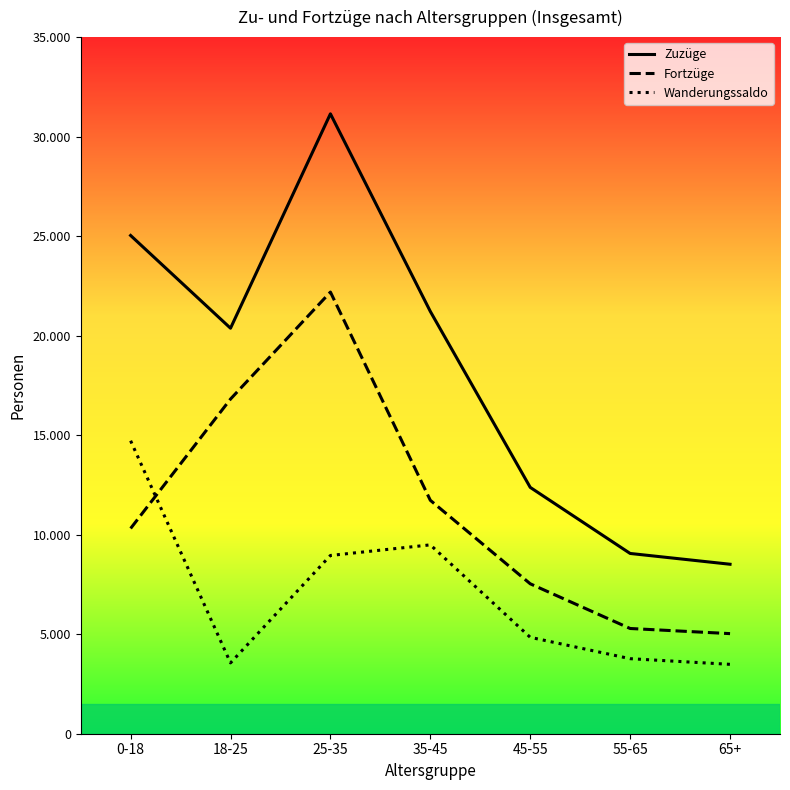

Read the Zuzüge value at 18-25, to the nearest 10.

20370